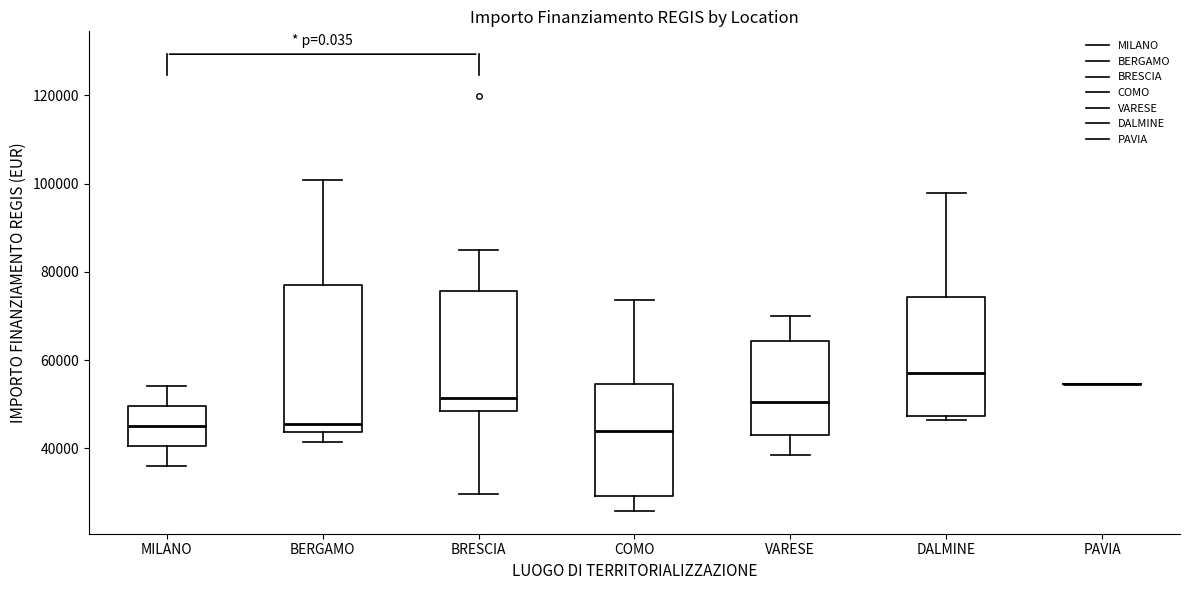

Which box is the tallest, from its lower edge to its upper edge?

BERGAMO